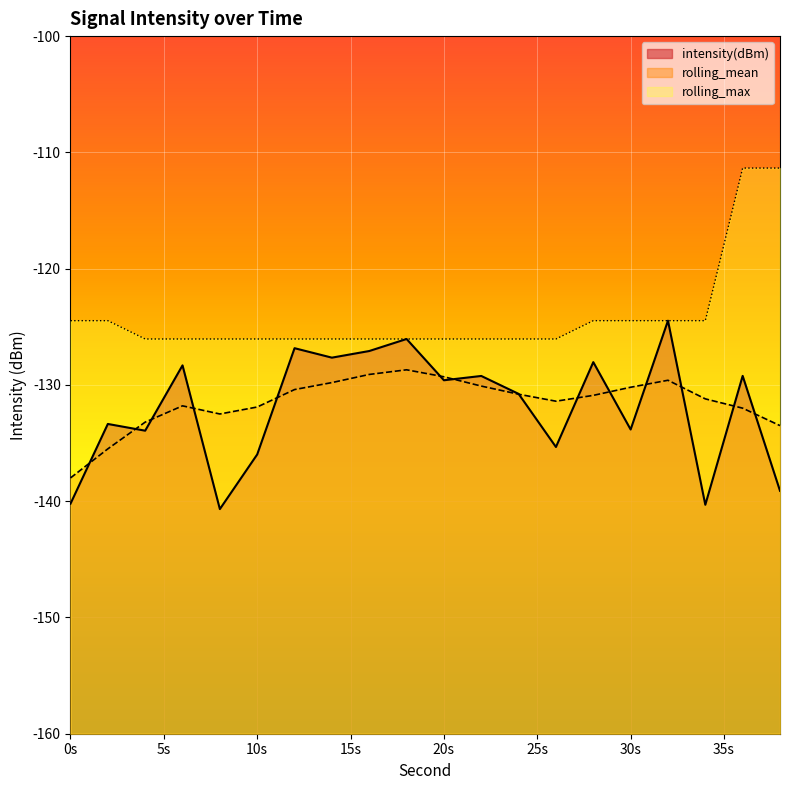

True or false: intensity(dBm) and rolling_mean cross at least once.

True